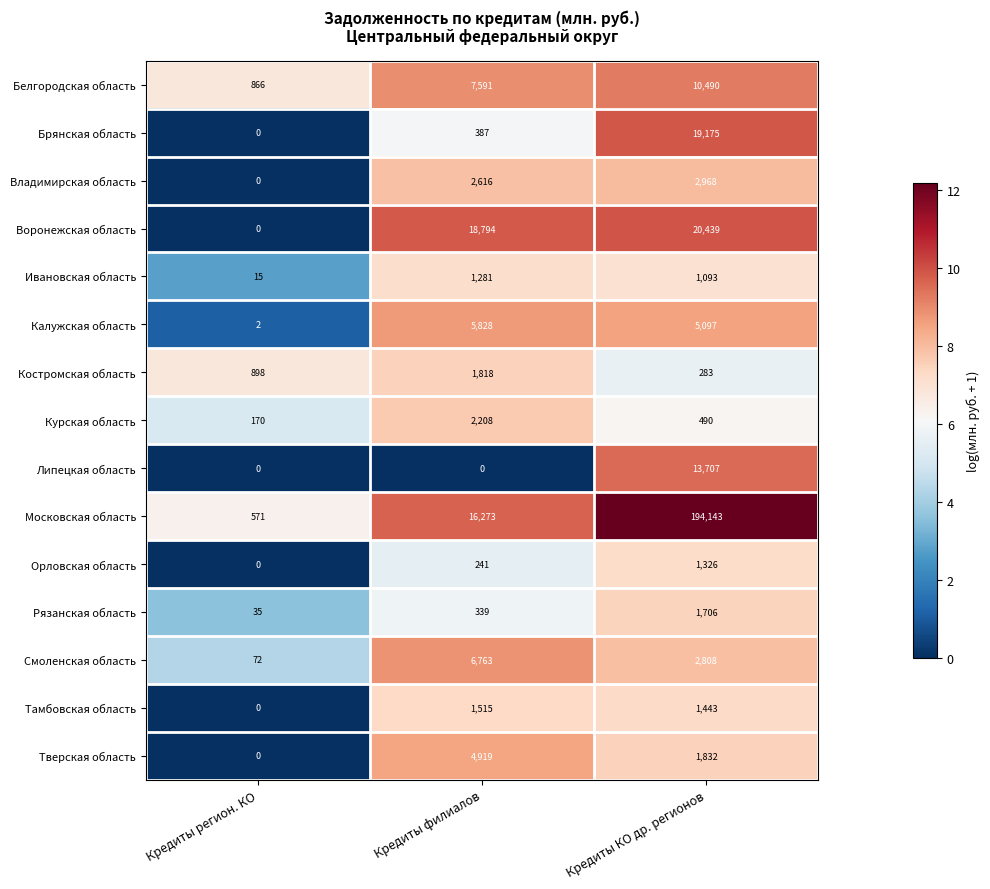

Is it true that Рязанская область equals 226 at Кредиты филиалов?

False